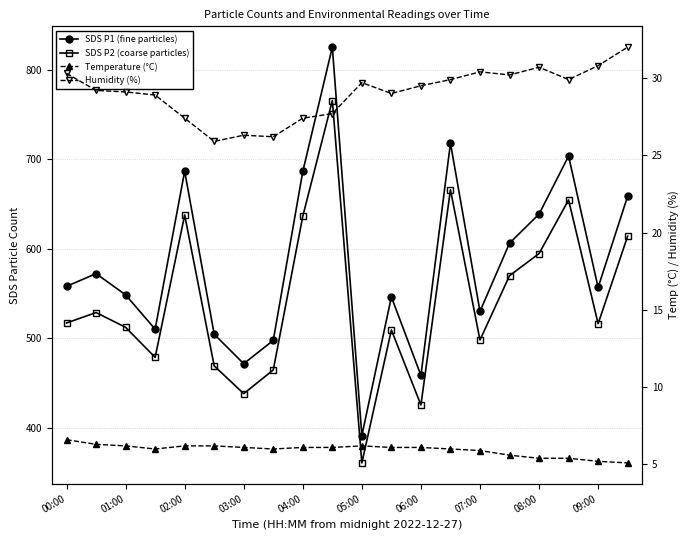

True or false: Temperature (°C) and SDS P2 (coarse particles) intersect in this chart.

False